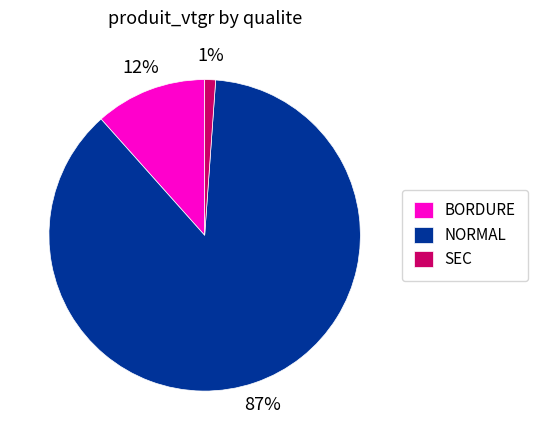

Rank the categories by value from lowest to highest.

SEC, BORDURE, NORMAL